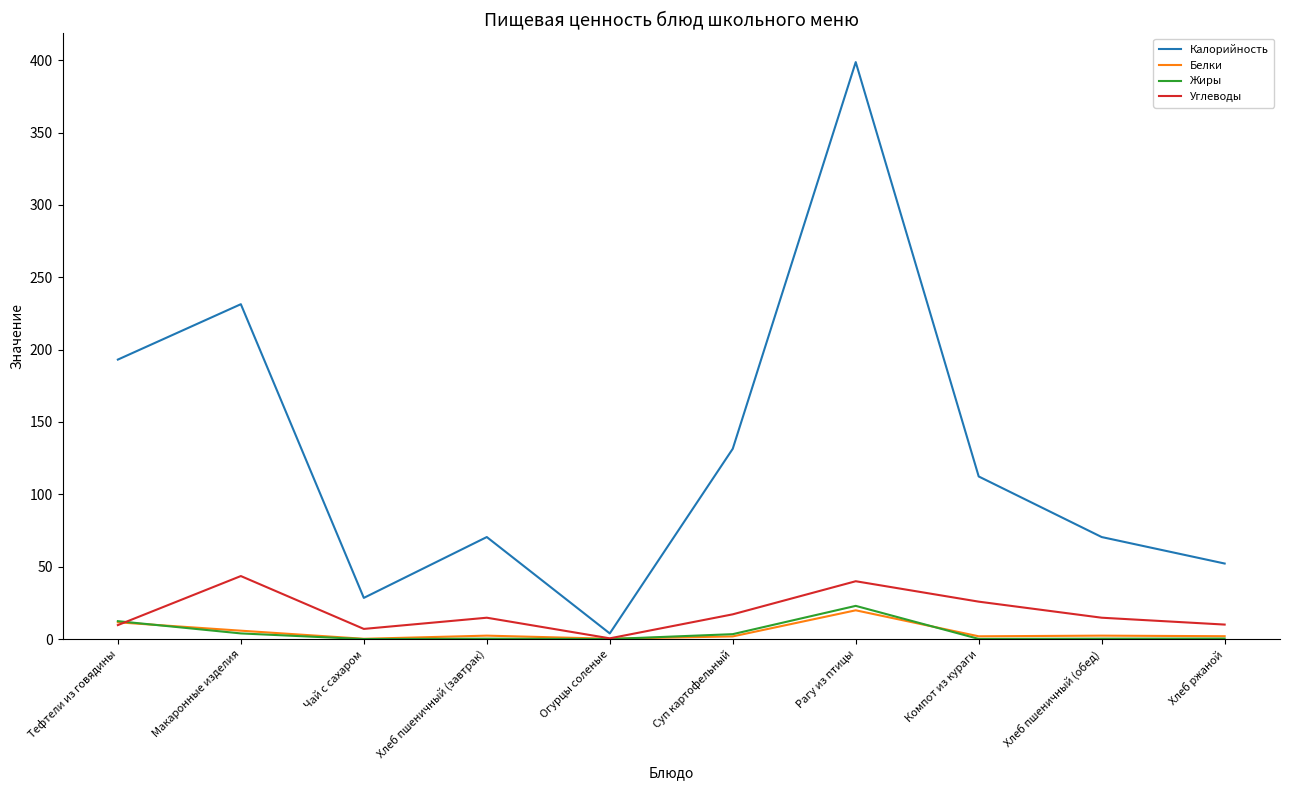

The value of Жиры at Тефтели из говядины is 12.4. True or false?

True